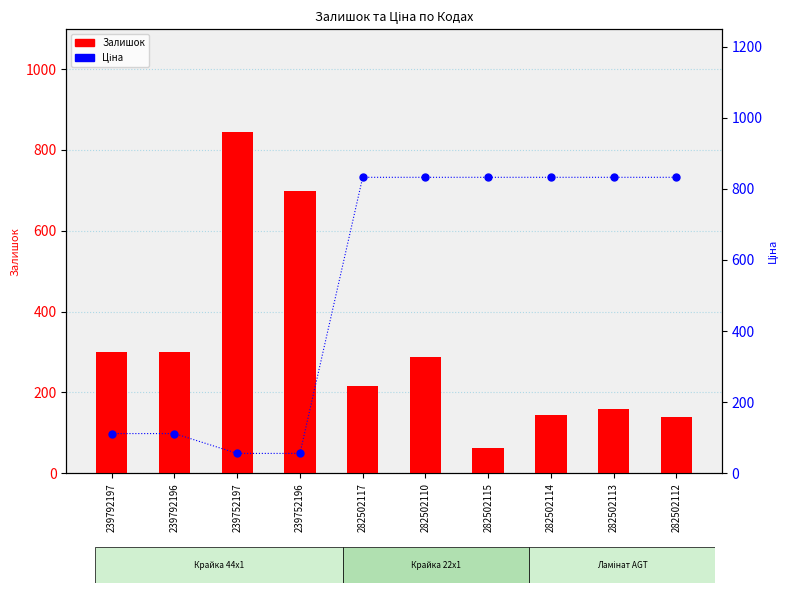

Is the value of Залишок at 239752196 greater than the value of Ціна at 239752197?

Yes